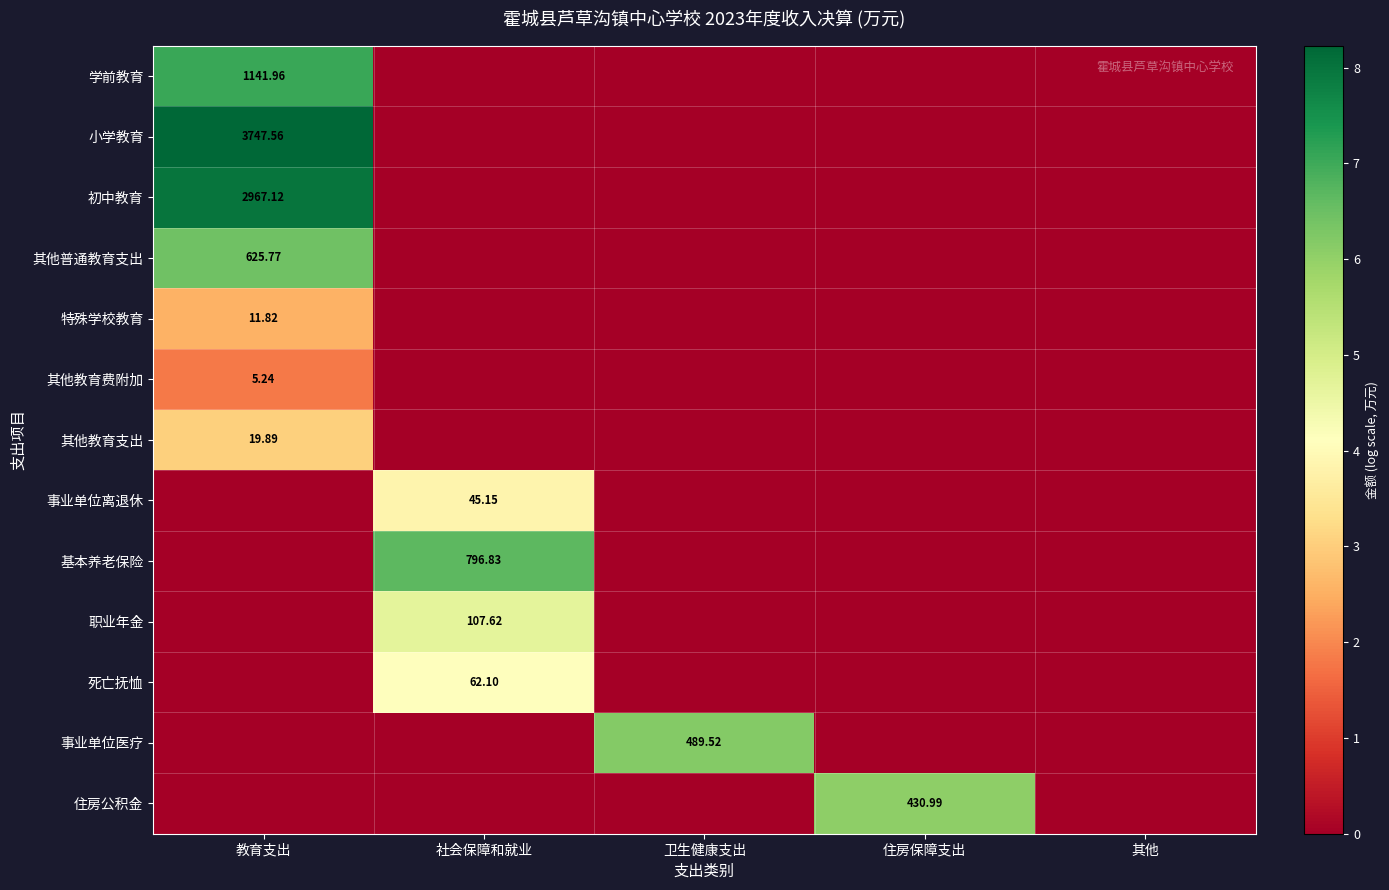

Is the value of 学前教育 at 卫生健康支出 greater than the value of 住房公积金 at 卫生健康支出?

No